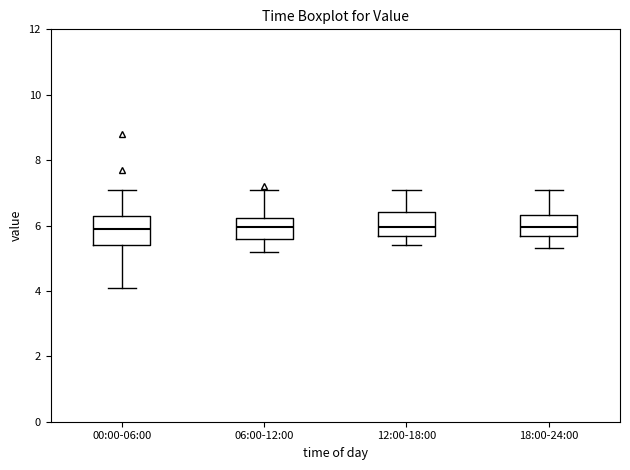

Where does the median line of the box for 00:00-06:00 sit on the y-axis? The values are not printed on the chart, so give them approximately, as read against the axis.

6.0